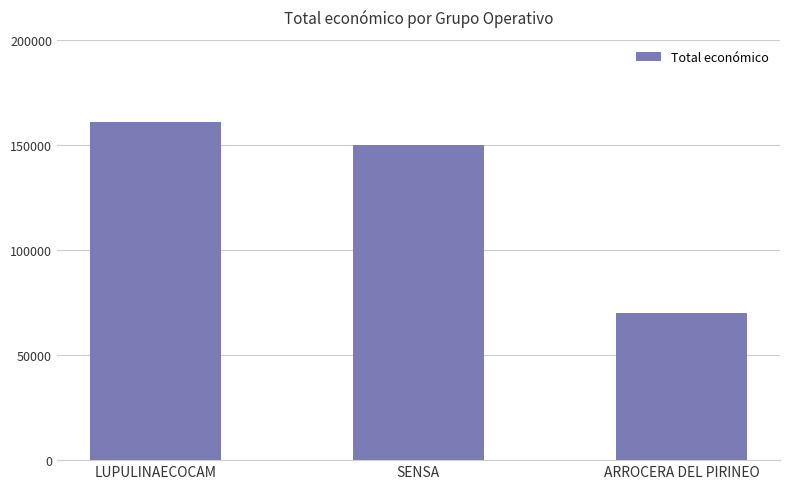

Is it true that the value at SENSA is 103071?

False